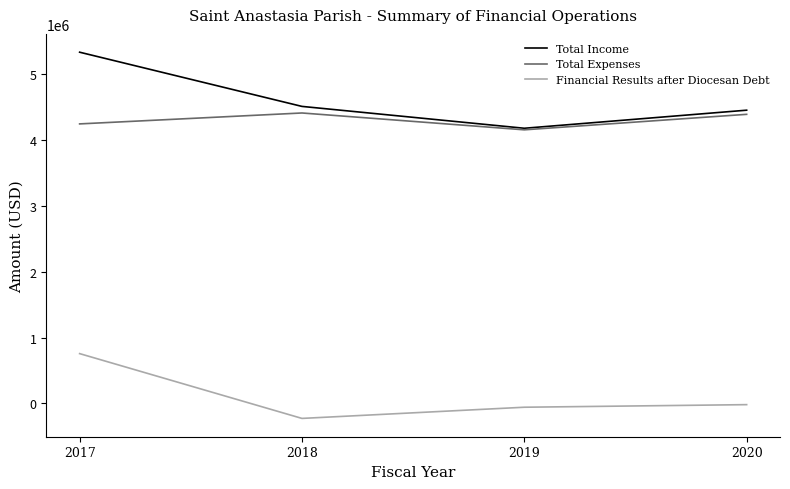

What is the difference between the maximum and second lowest values in the Financial Results after Diocesan Debt series?

815031